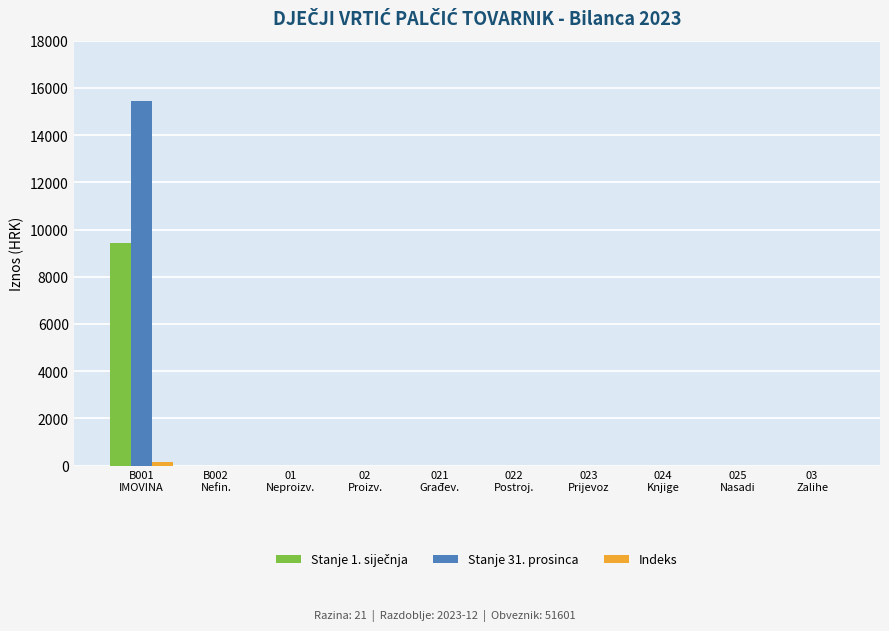

Count the number of categories in the chart.

10